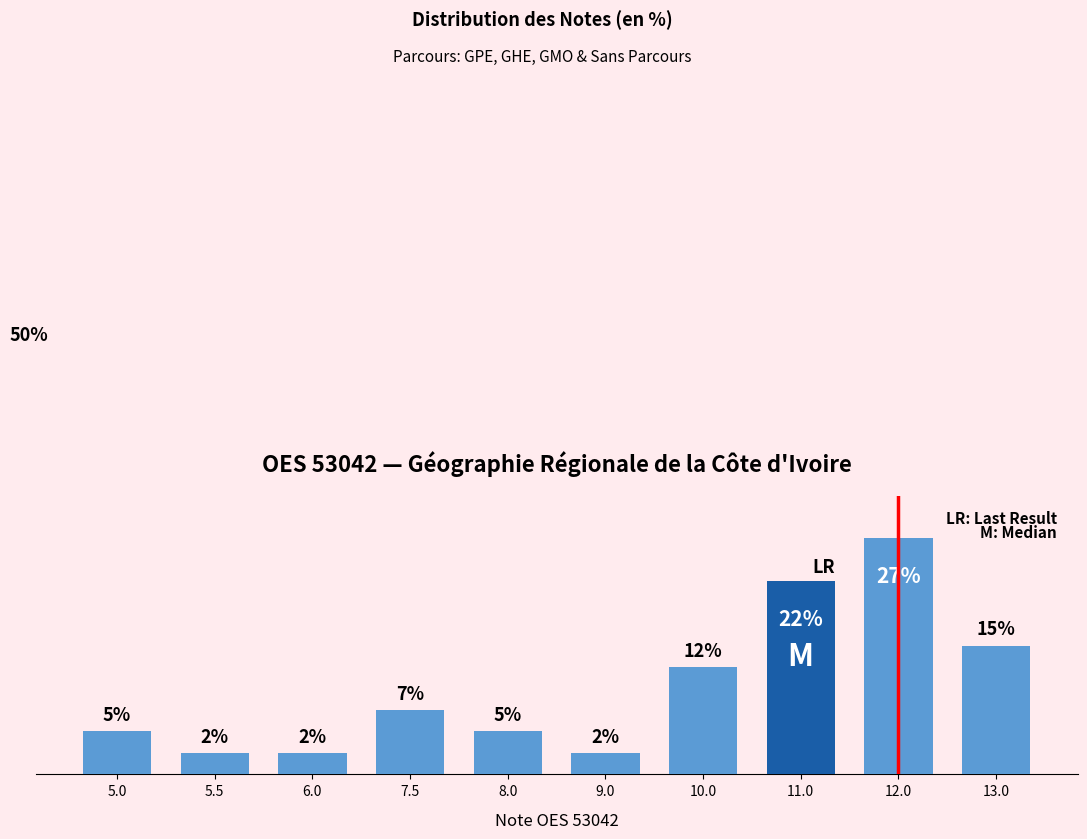

Does the chart contain any negative values?

No